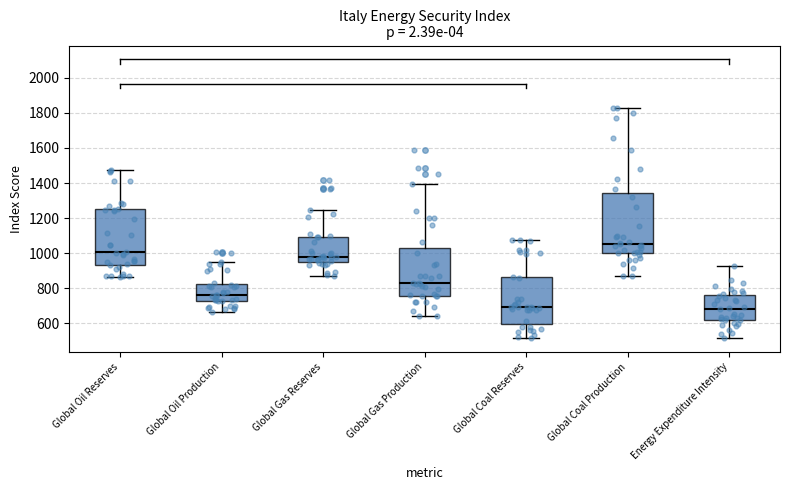

Reading left to right, read every box against the y-axis: the position of its median line, the range the box covers, and the ends of its whiskers. The values are not printed on the chart, so give them approximately, as read against the axis.

Global Oil Reserves: median 1000, box 940 to 1260, whiskers 860 to 1480
Global Oil Production: median 760, box 720 to 820, whiskers 660 to 940
Global Gas Reserves: median 980, box 960 to 1100, whiskers 860 to 1240
Global Gas Production: median 820, box 760 to 1040, whiskers 640 to 1400
Global Coal Reserves: median 700, box 600 to 860, whiskers 520 to 1080
Global Coal Production: median 1060, box 1000 to 1340, whiskers 860 to 1820
Energy Expenditure Intensity: median 680, box 620 to 760, whiskers 520 to 920